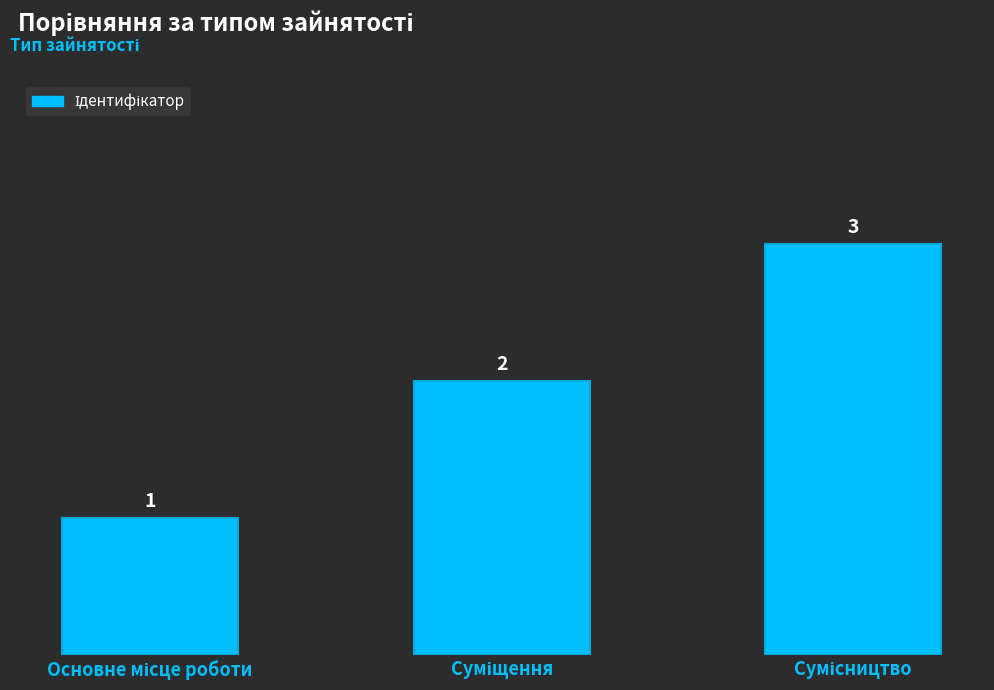

How many series are shown in this chart?

1